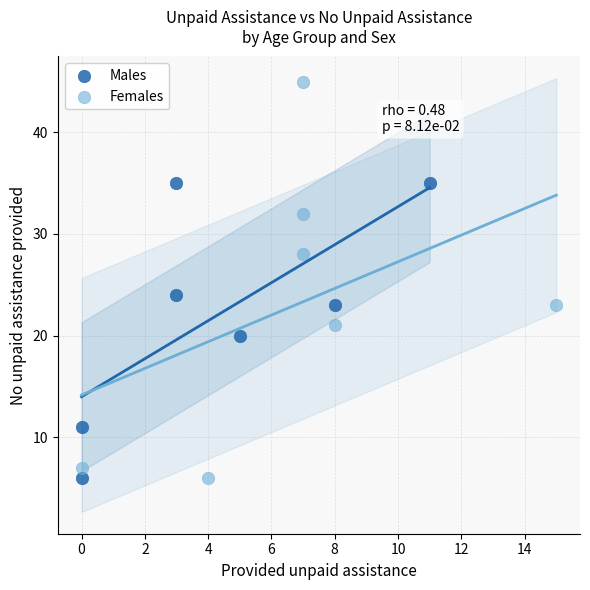

Which series reaches the maximum Y coordinate?

Females